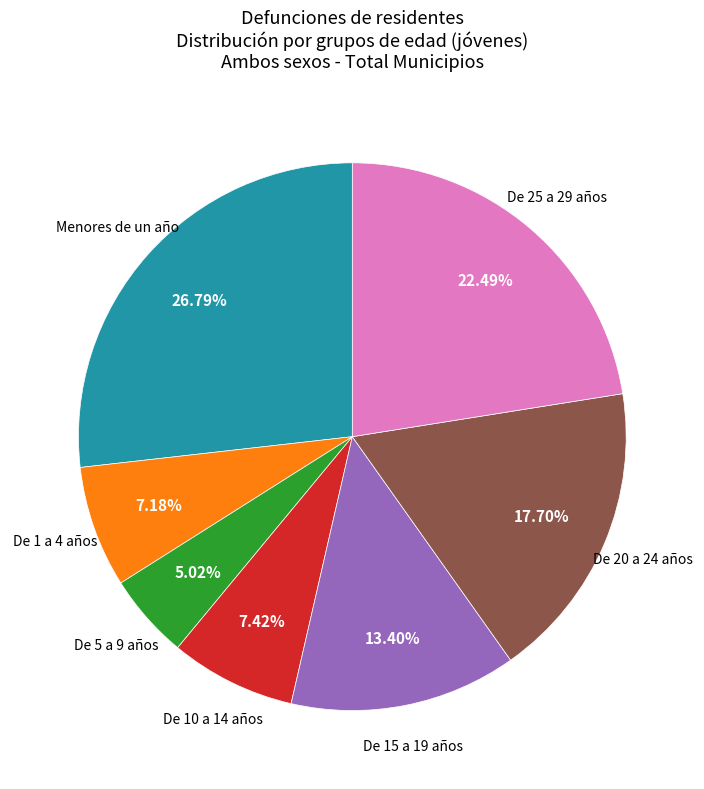

How many slices are in this pie chart?

7